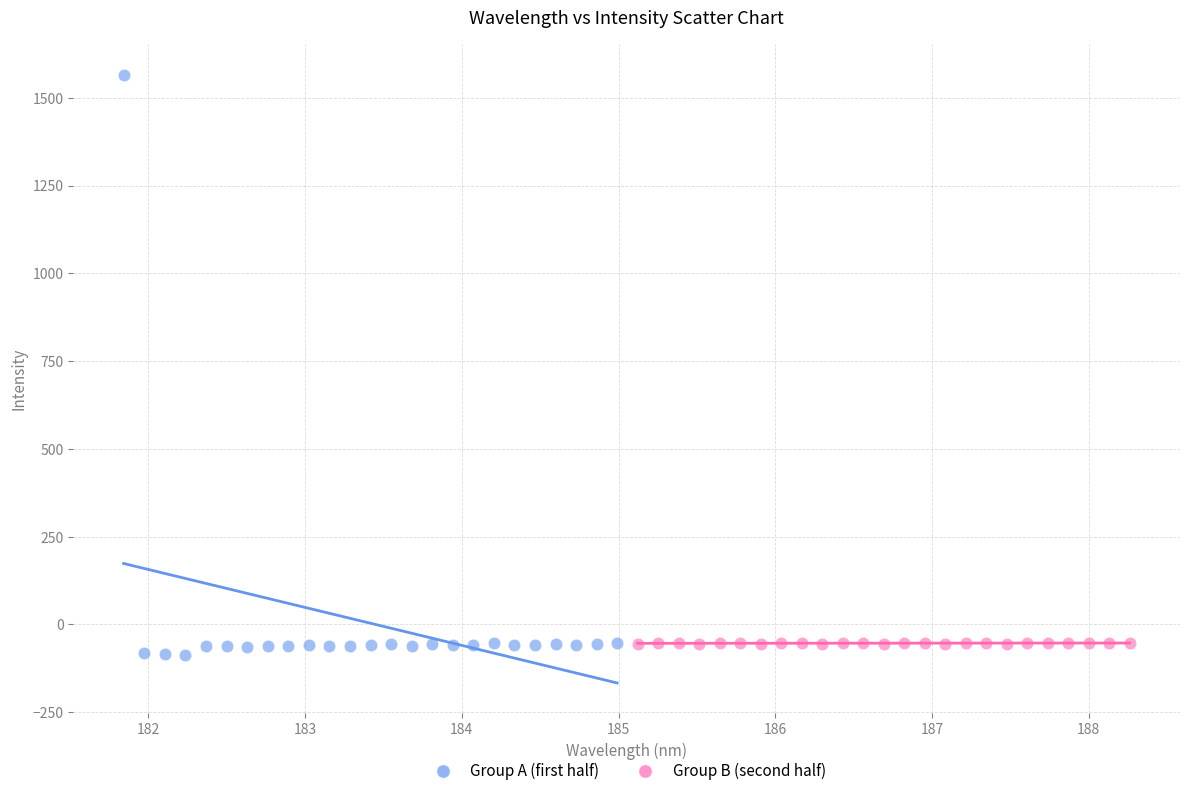

Which series has the widest spread of Y values?

Group A (first half)